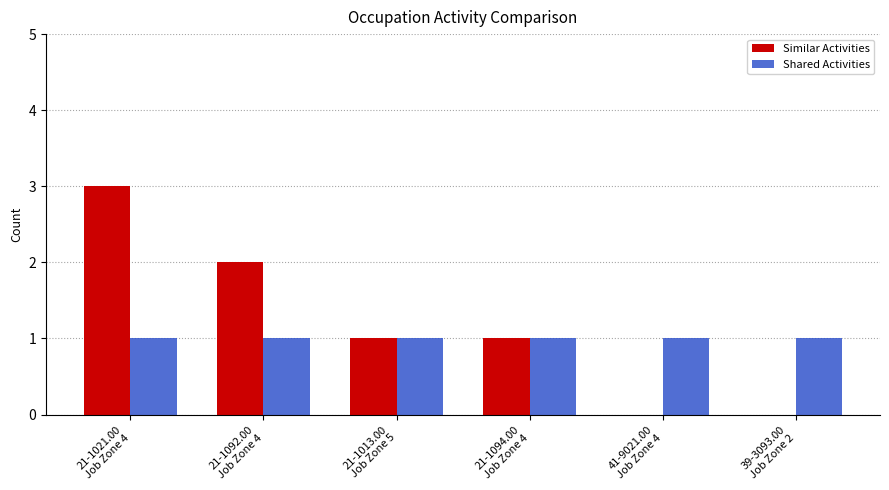

What is the greatest value displayed?

3